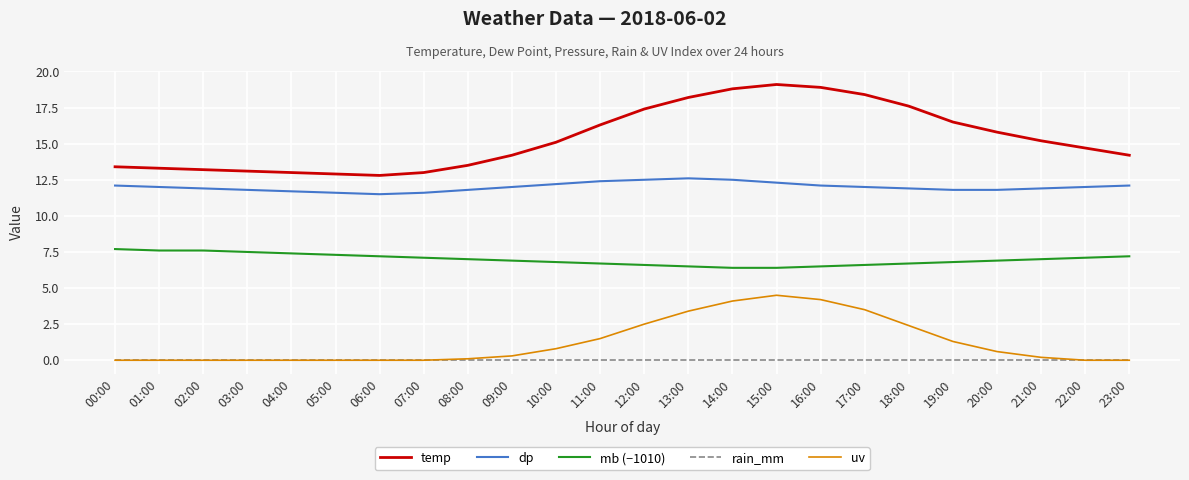

Which series has the largest total across all categories?

temp